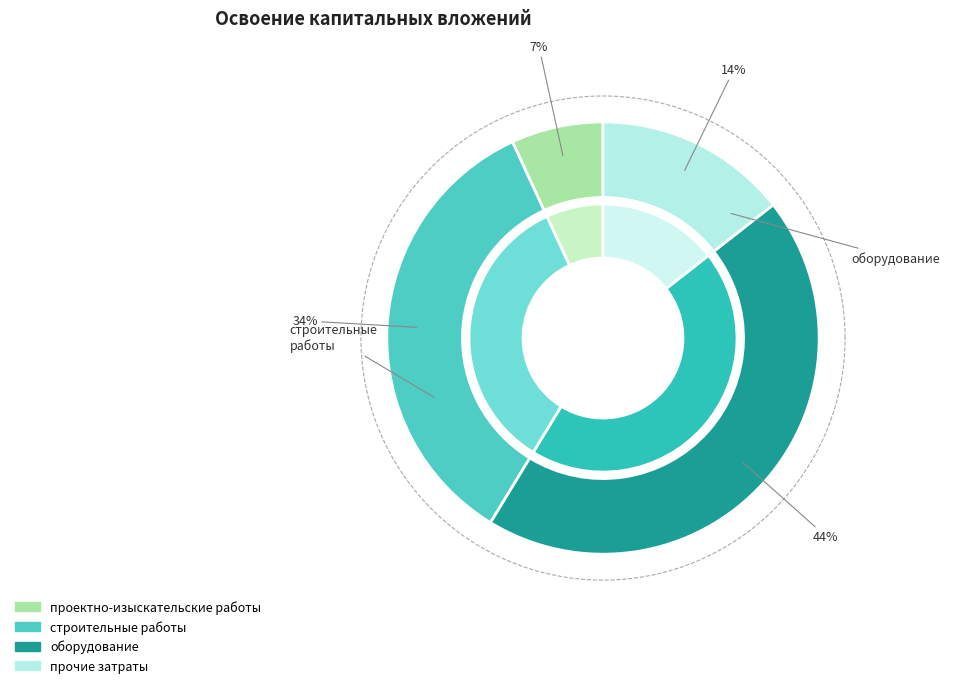

To the nearest percent, what is the difference between the прочие затраты and строительные работы slice percentages?

20%